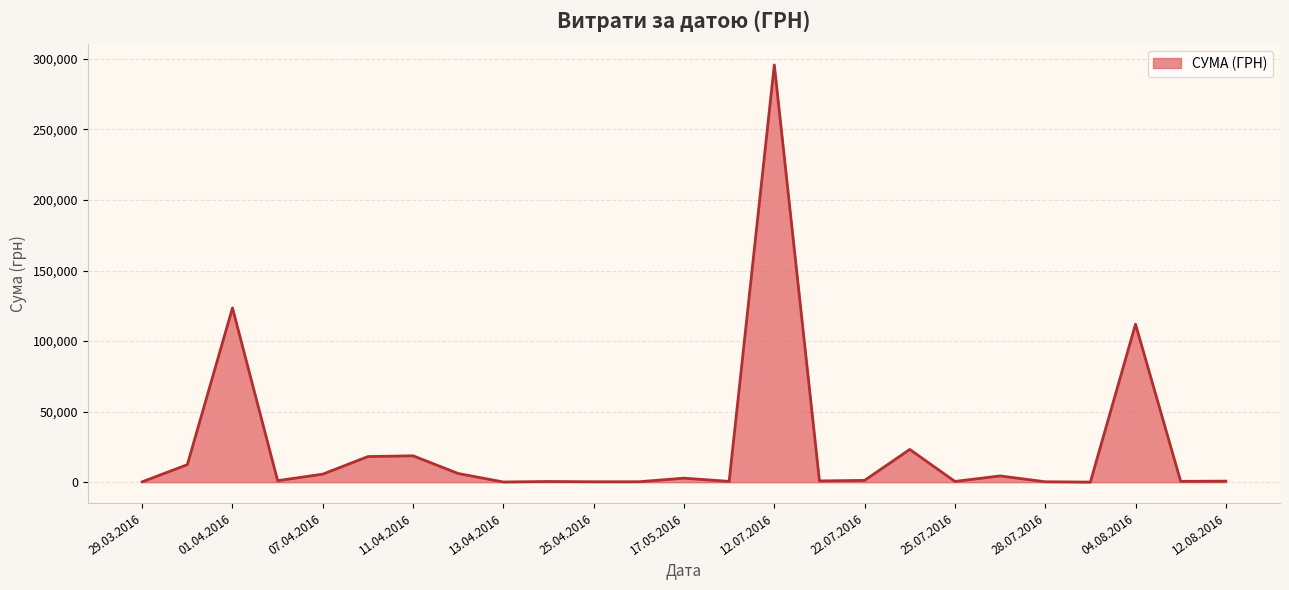

What is the maximum value shown in the chart?

295638.6